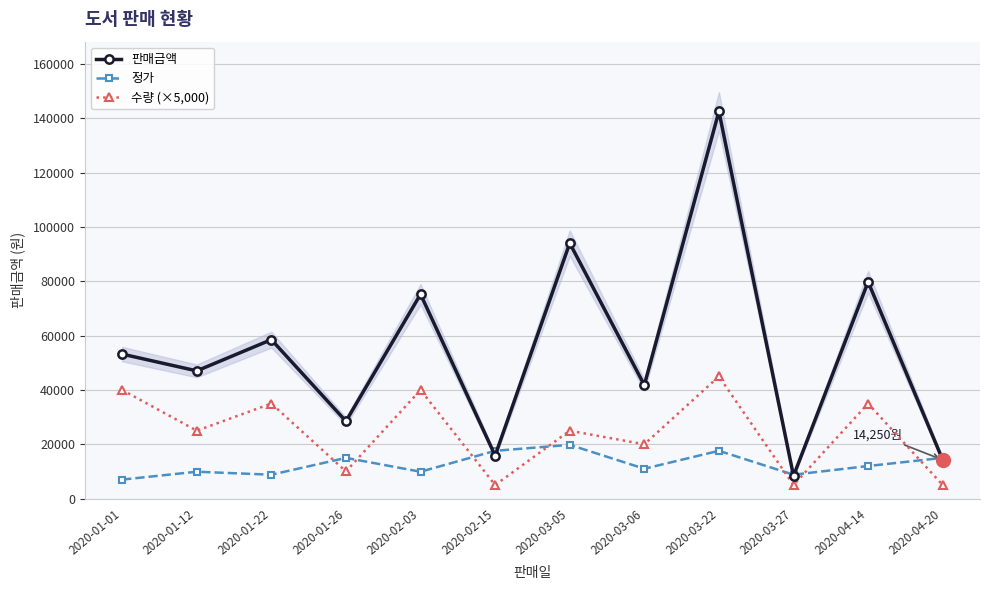

What is the difference between the second highest and minimum values in the 수량 (×5,000) series?

35000